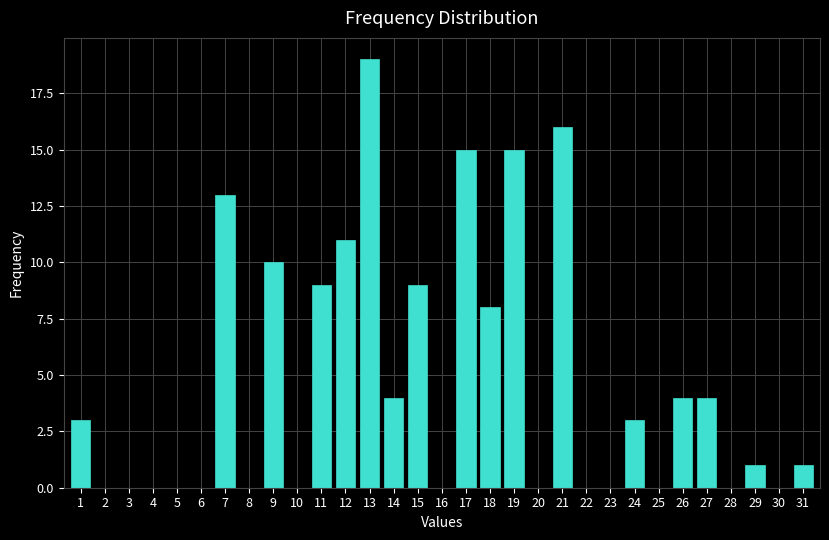

What is the change in value from 21 to 25?

-16